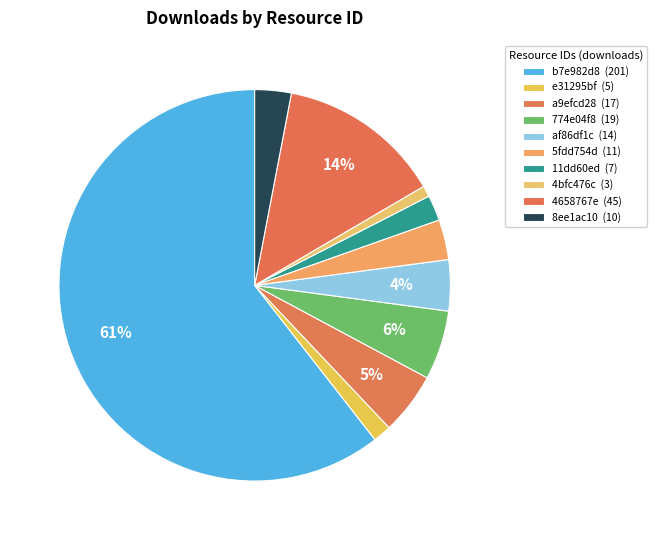

Which category has the smallest portion of the pie?

4bfc476c